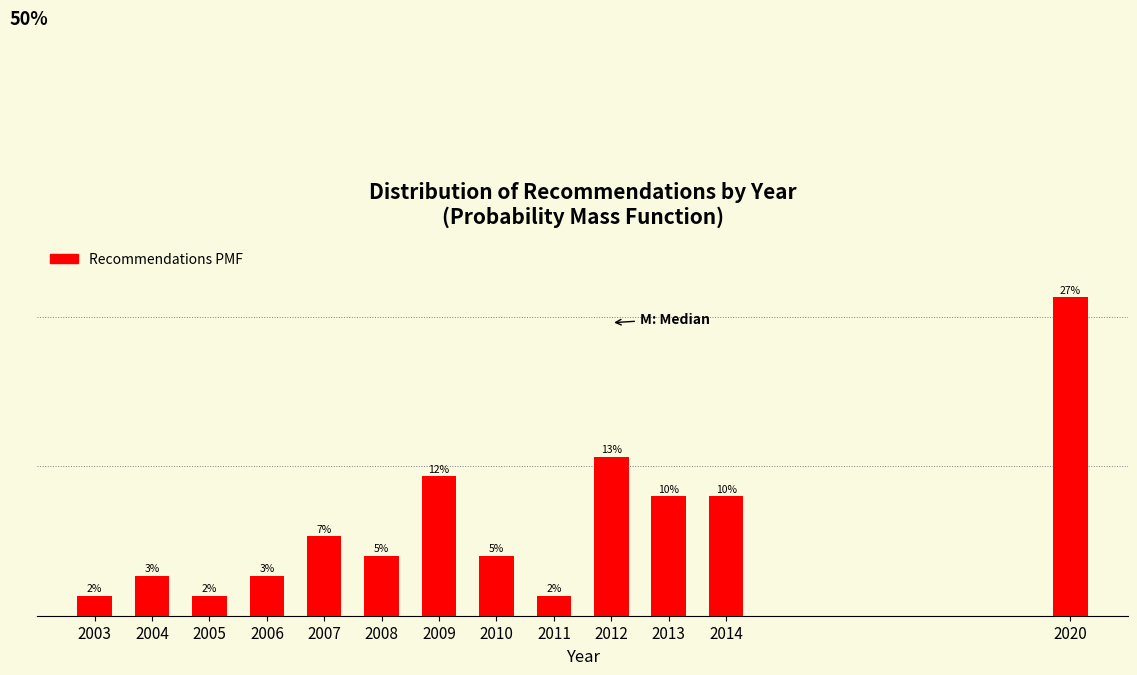

Does the chart contain any negative values?

No